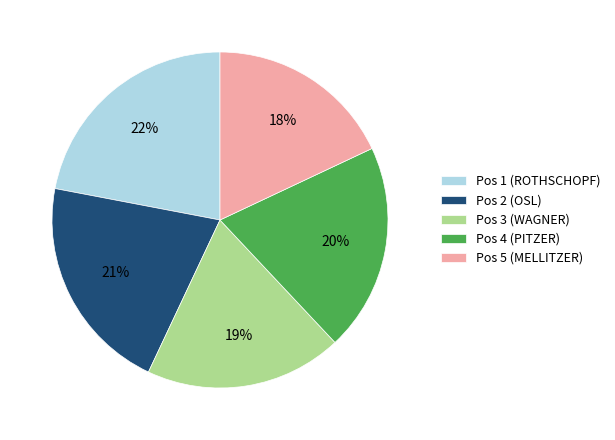

Does Pos 4 (PITZER) account for over 50% of the chart?

No